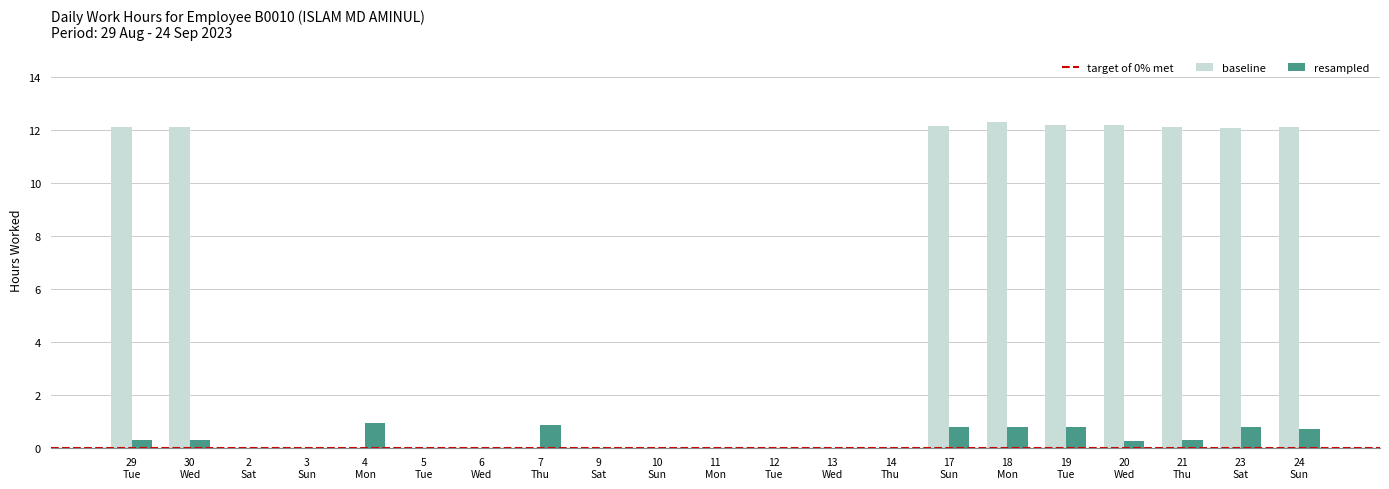

What is the sum of all baseline values?

109.5